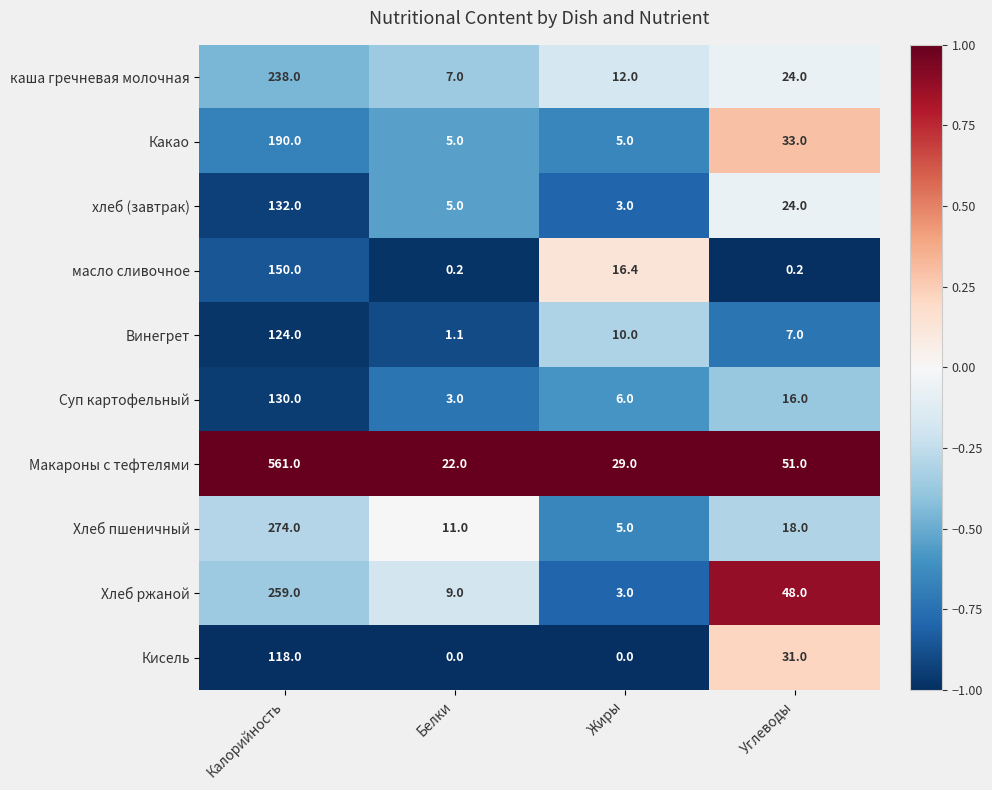

At which category is the sum across all series the highest?

Калорийность